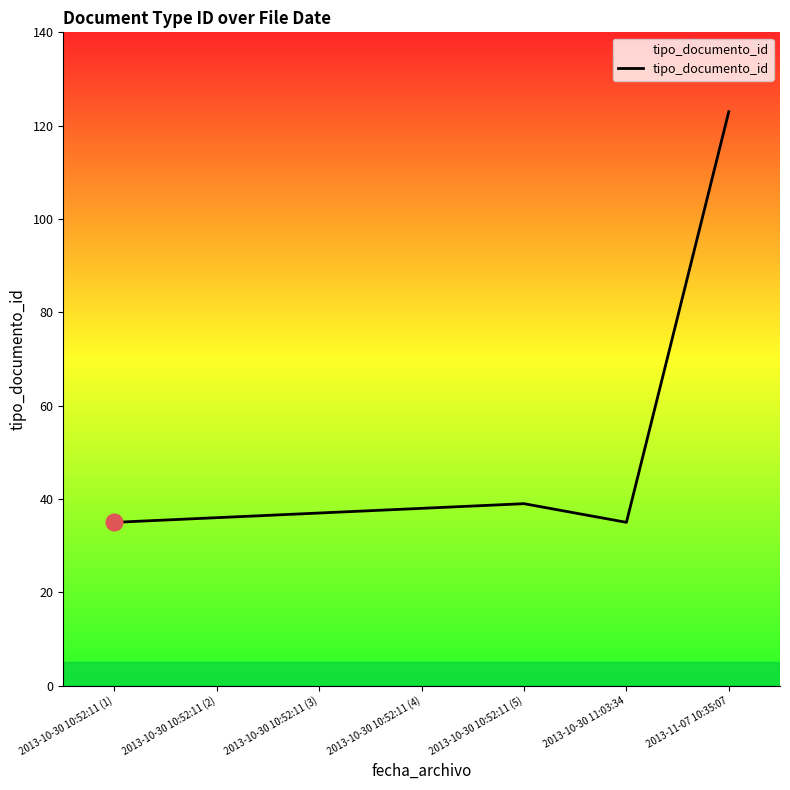

How many lines are shown in the chart?

1